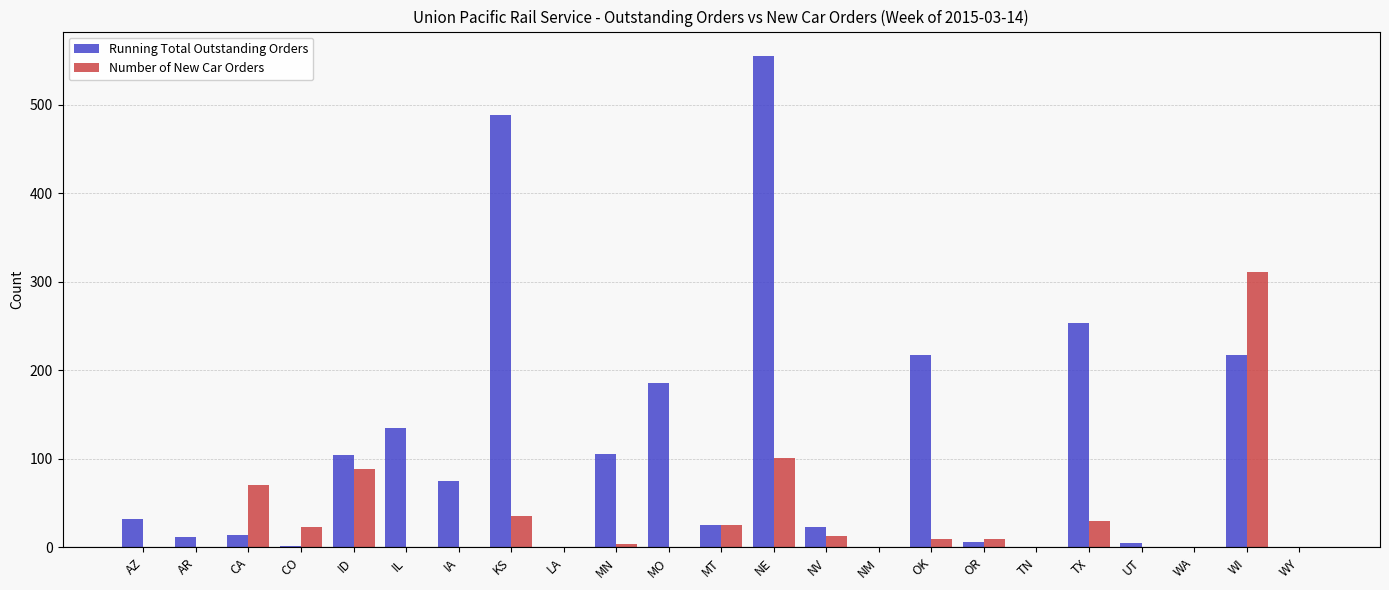

Count the number of data series in this chart.

2